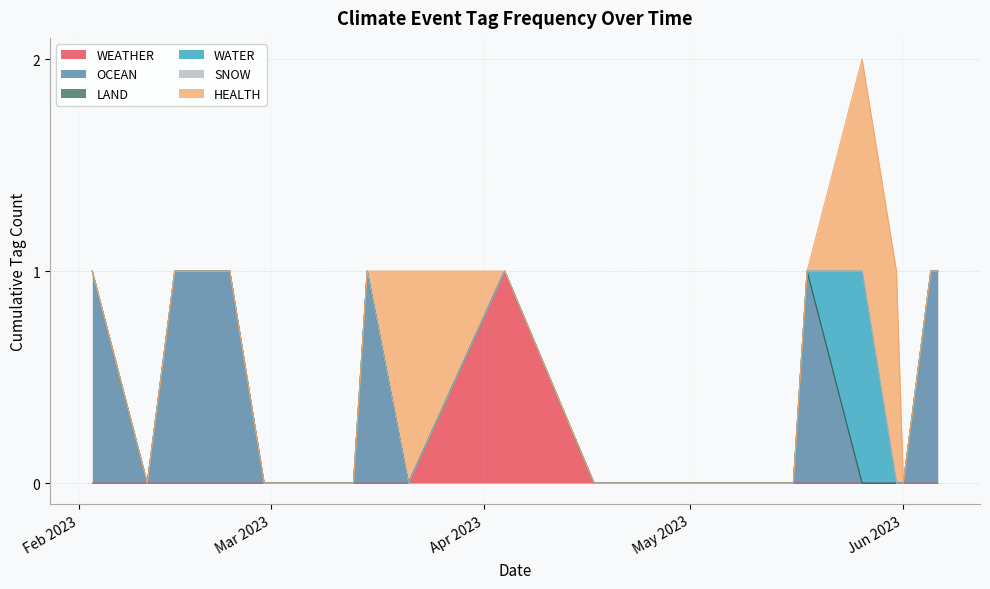

Between 6 and 9, which is larger?

6